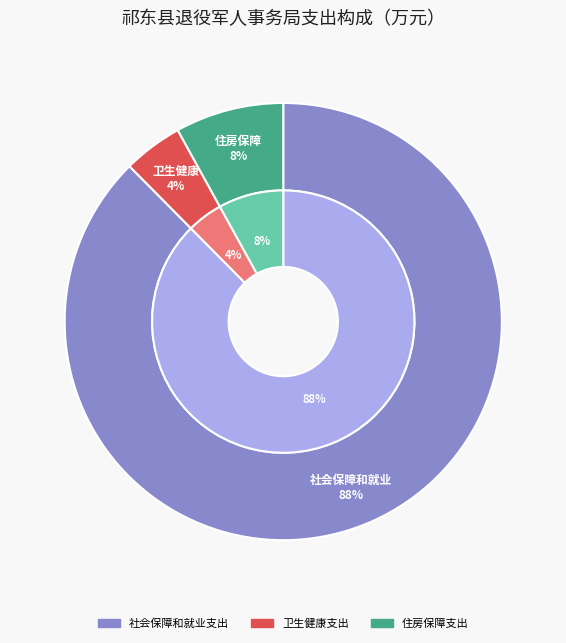

Is it true that 社会保障和就业支出 is 93% of the pie?

False